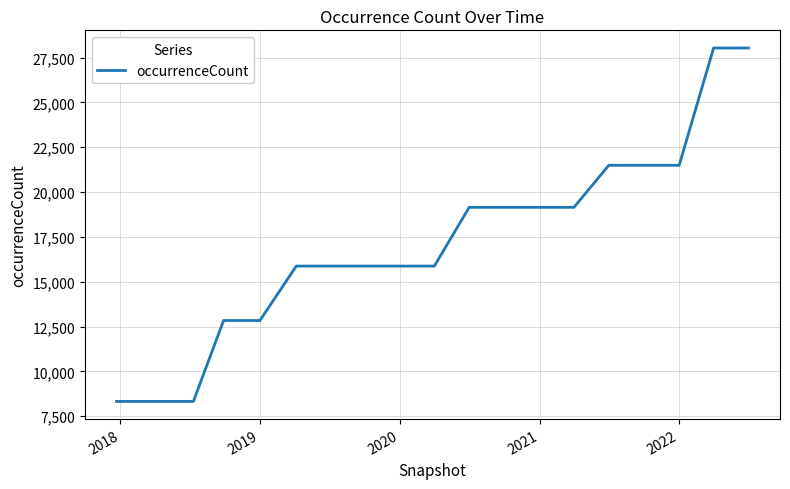

What is the maximum value shown in the chart?

28032